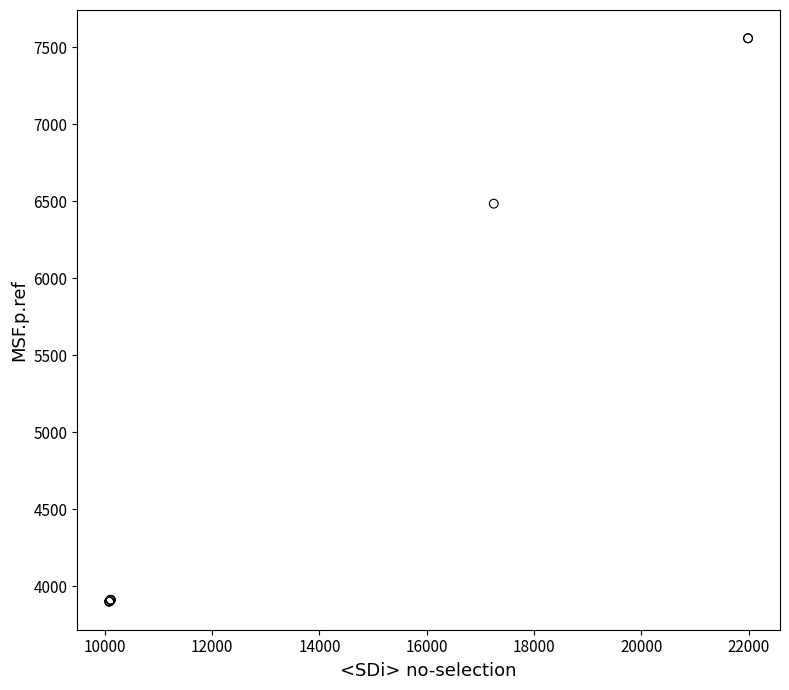

What Y value in the scatter plot is closest to 5728?

6483